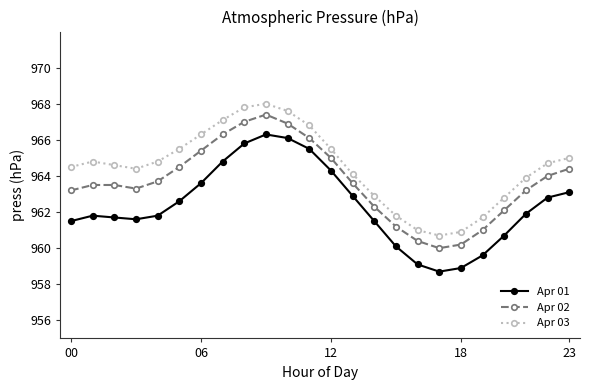

What is the value of the Apr 03 point at the 10th from the left?

968.0